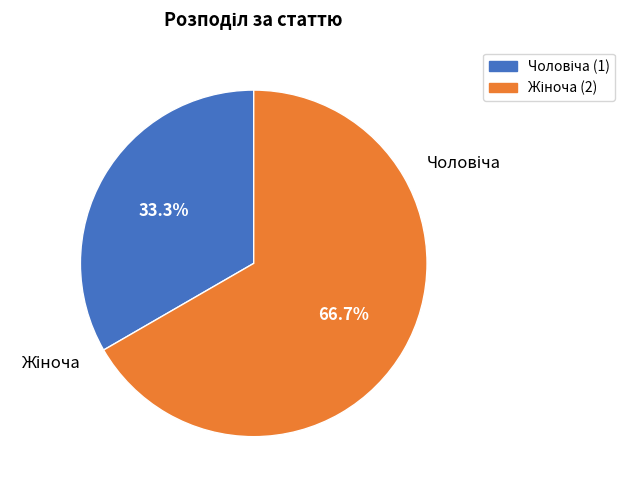

Does any single category account for the majority?

Yes